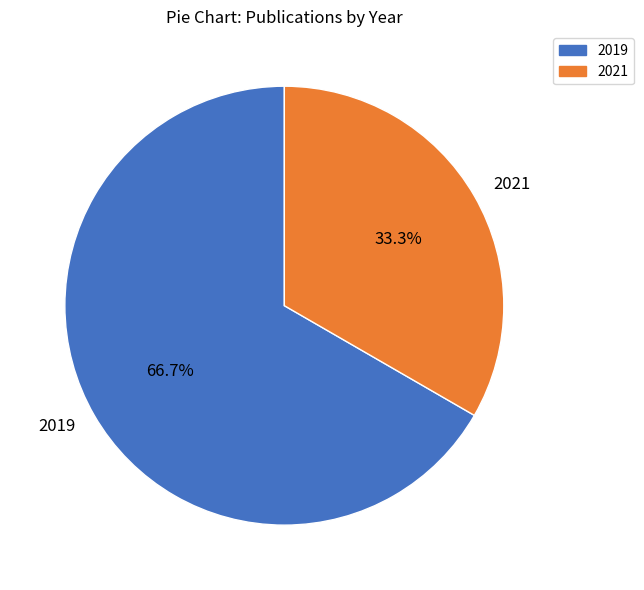

Which category has the biggest portion of the pie?

2019